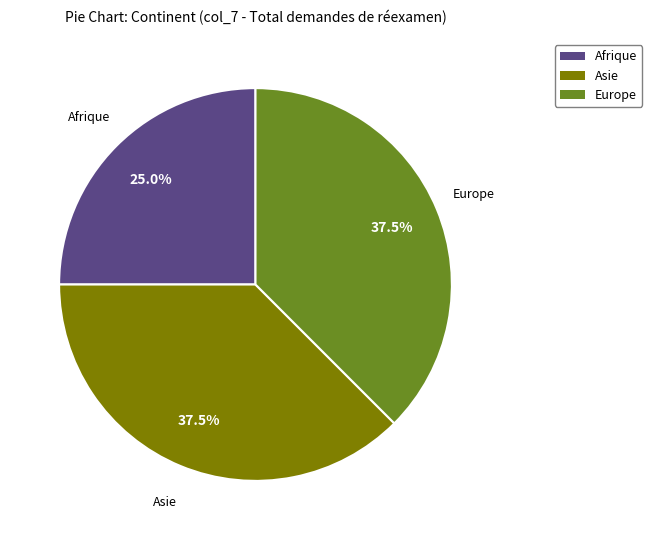

Is there a majority slice in this chart?

No